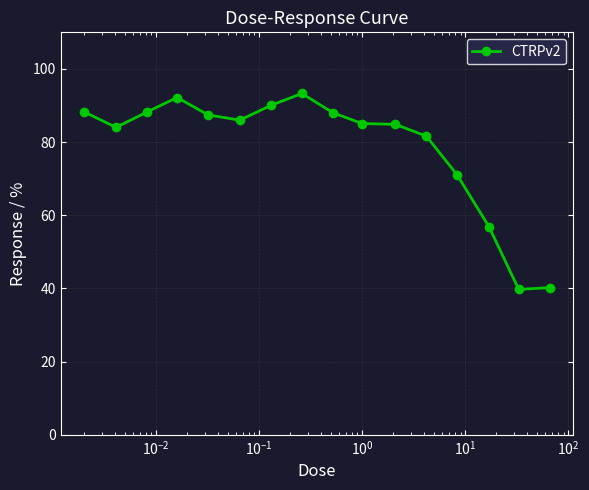

How many lines are shown in the chart?

1